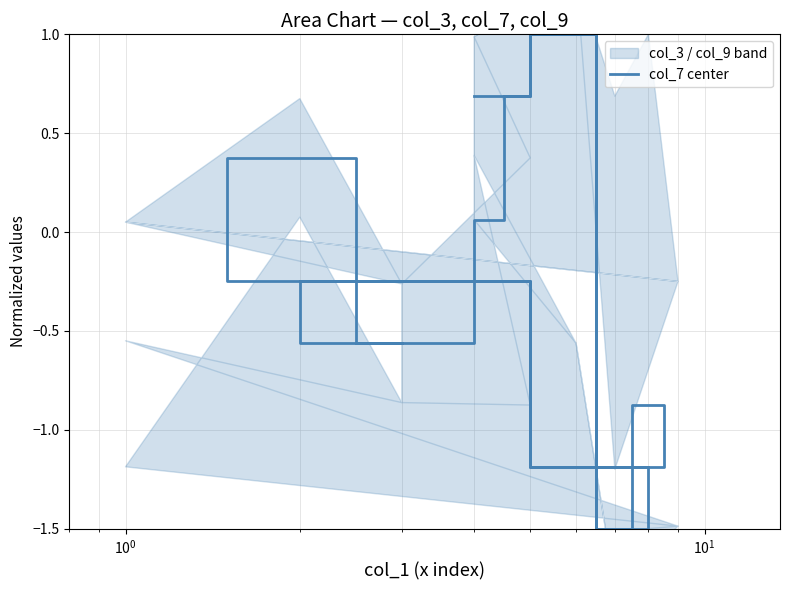

How many points are higher than both their immediate neighbors (excluding endpoints)?

5